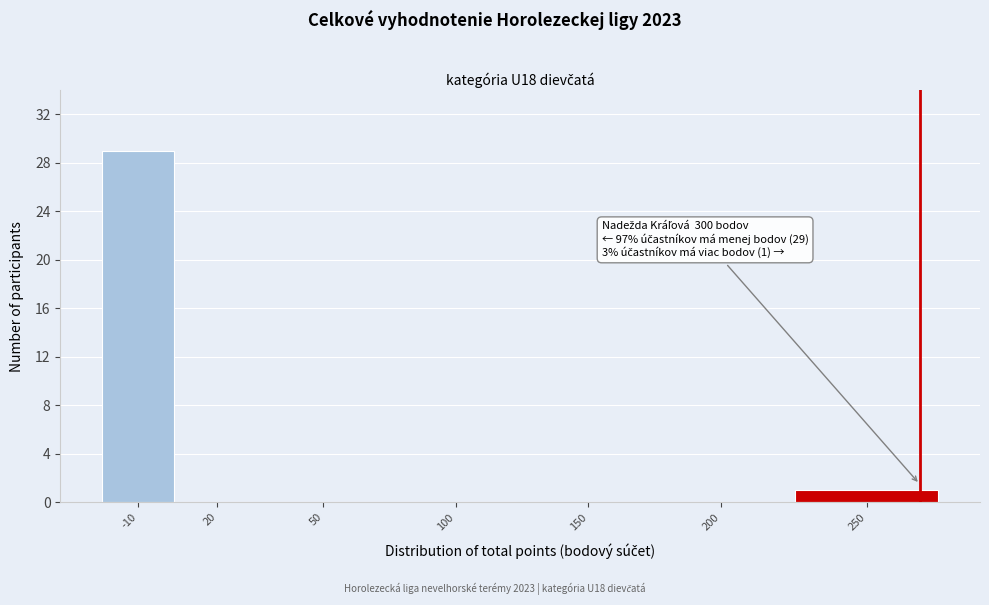

Reading left to right, extract all data points from this chart.

-10=29	20=0	50=0	100=0	150=0	200=0	250=1